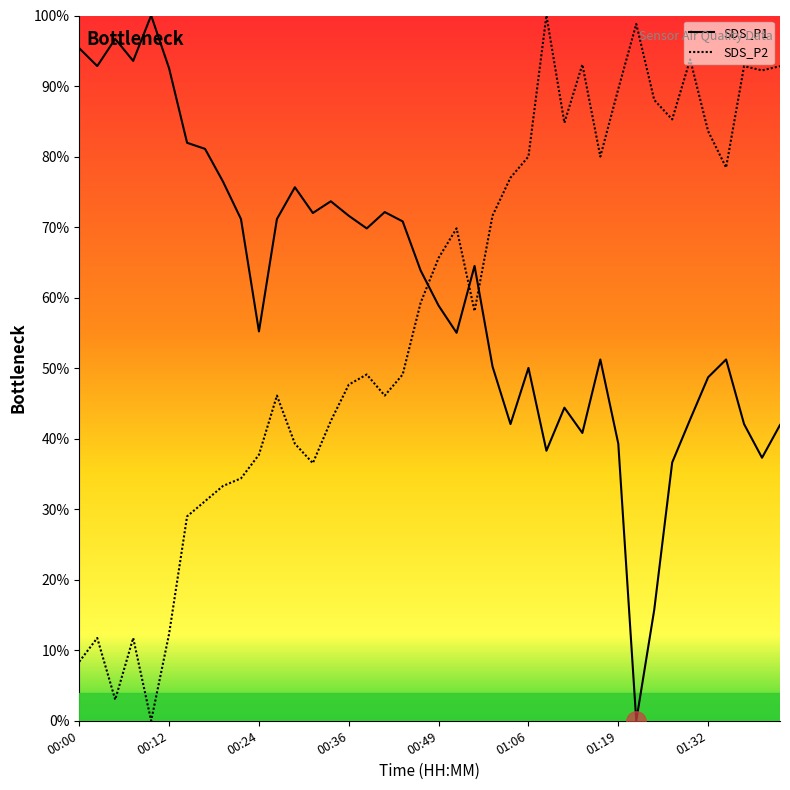

What is the difference between the maximum and minimum values in the SDS_P2 series?

100.0